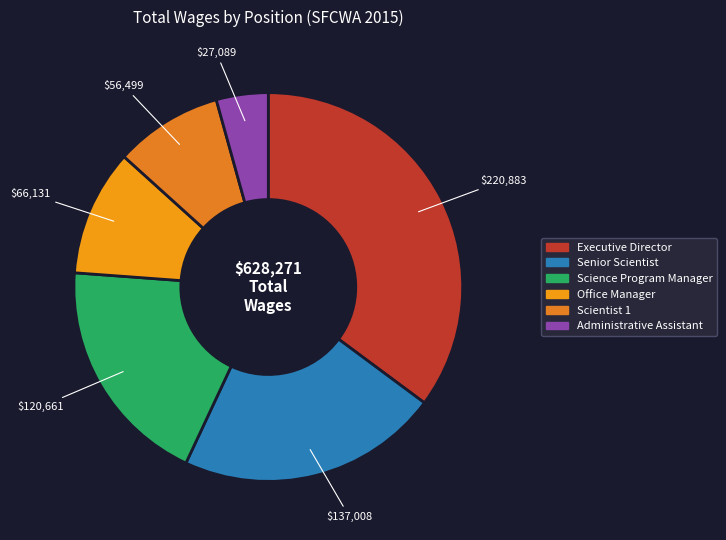

Is it true that Scientist 1 is 9% of the pie?

True